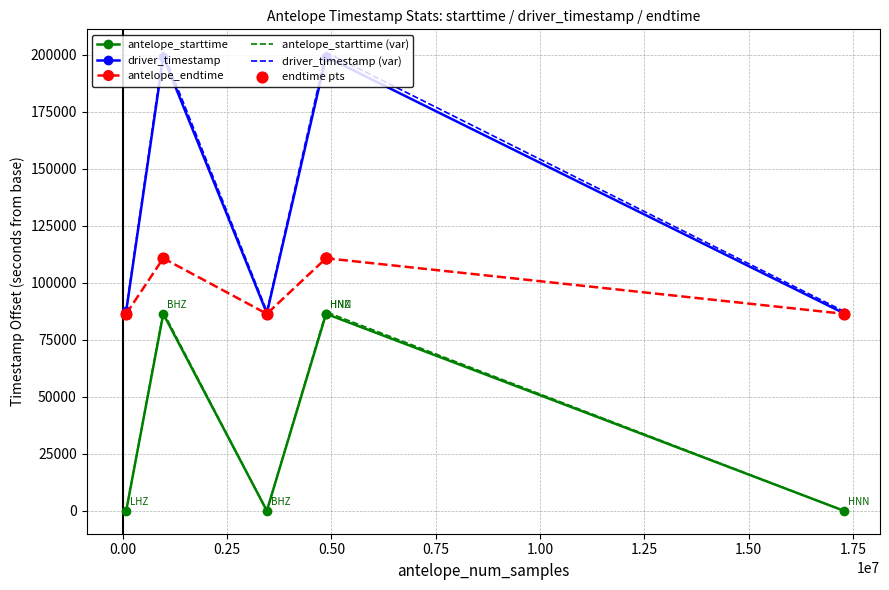

Which series has the widest spread of values?

driver_timestamp (var)